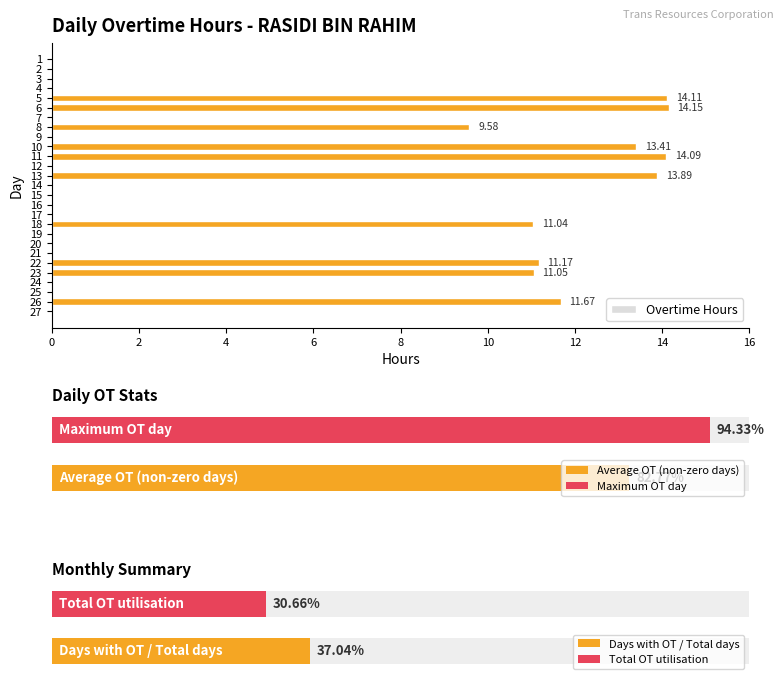

Between 2 and 13, which is larger?

13